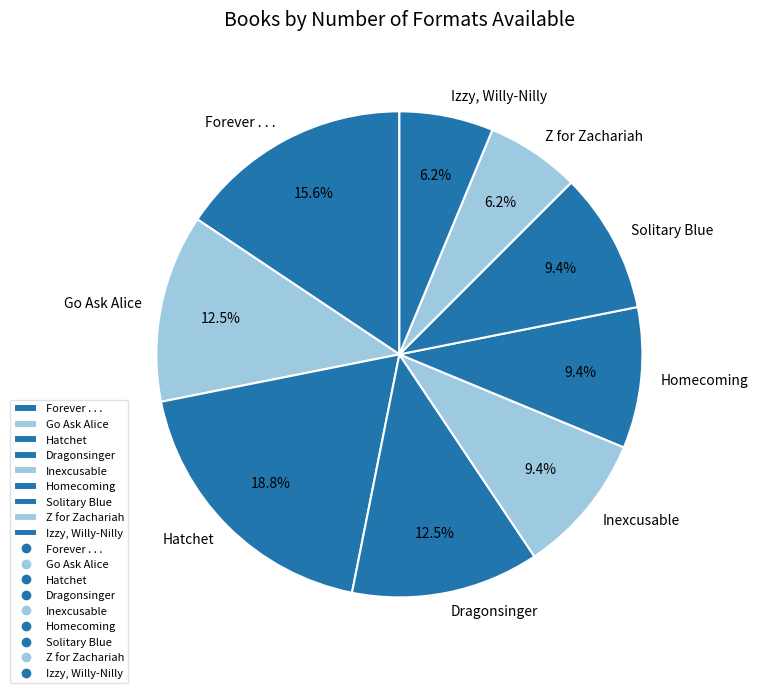

Count the number of slices in the pie.

9